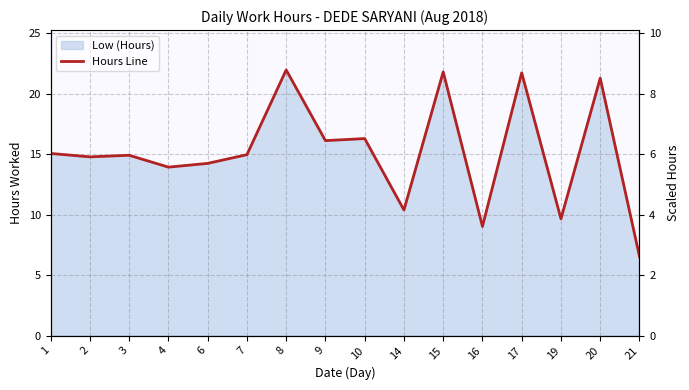

At which category does the chart reach its minimum across all series?

21